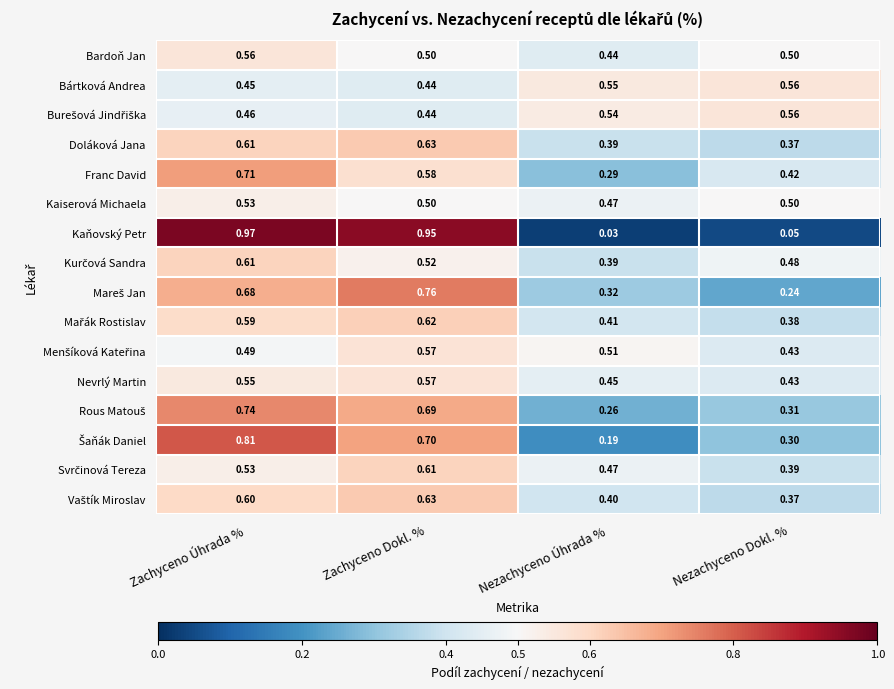

Which series has the widest spread of values?

Kaňovský Petr